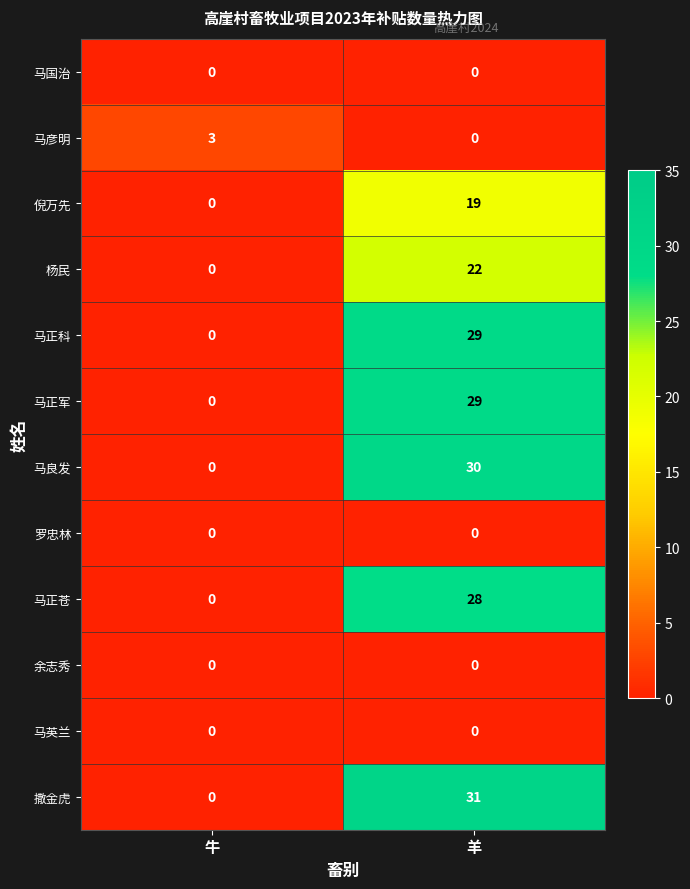

Count the number of categories in the chart.

2